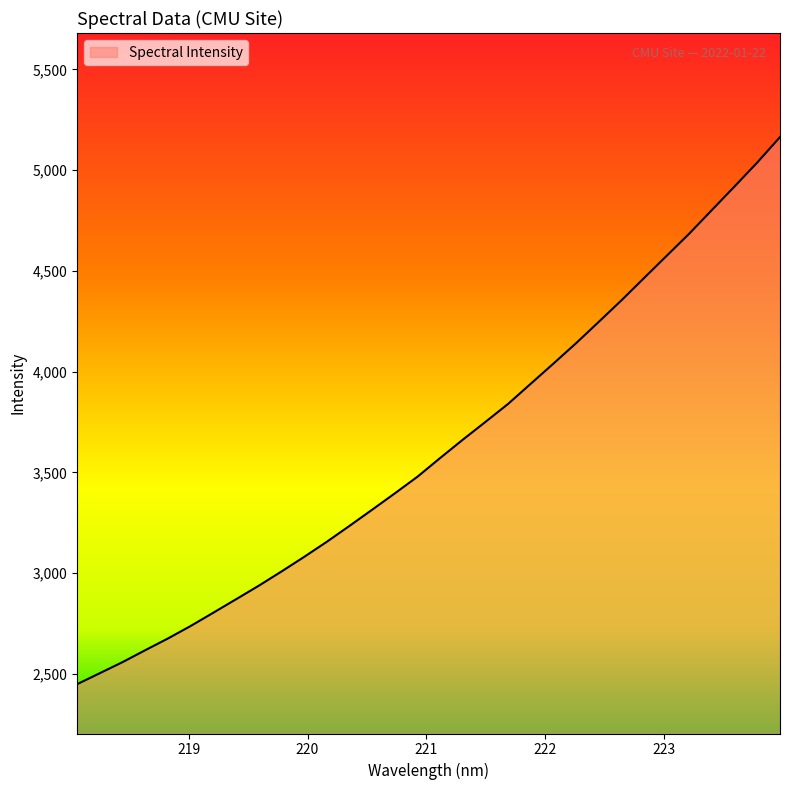

What is the maximum value shown in the chart?

5163.9